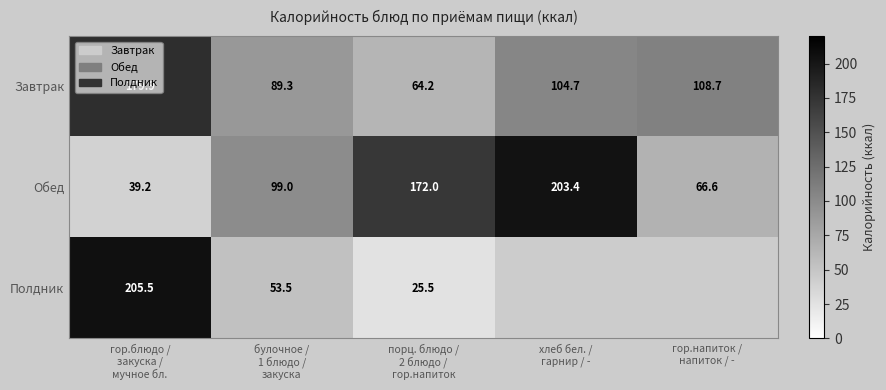

How many distinct data groups are displayed?

3